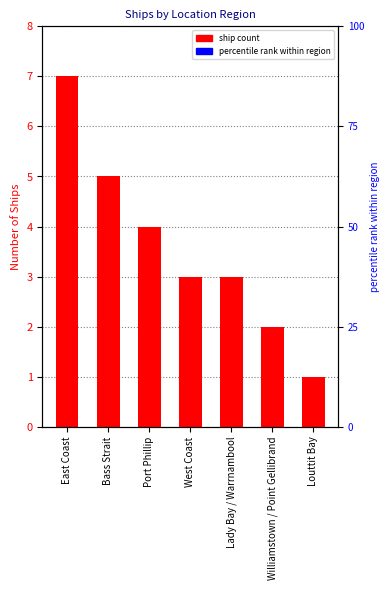

Rank the categories by value from highest to lowest.

East Coast, Bass Strait, Port Phillip, West Coast, Lady Bay / Warrnambool, Williamstown / Point Gellibrand, Louttit Bay